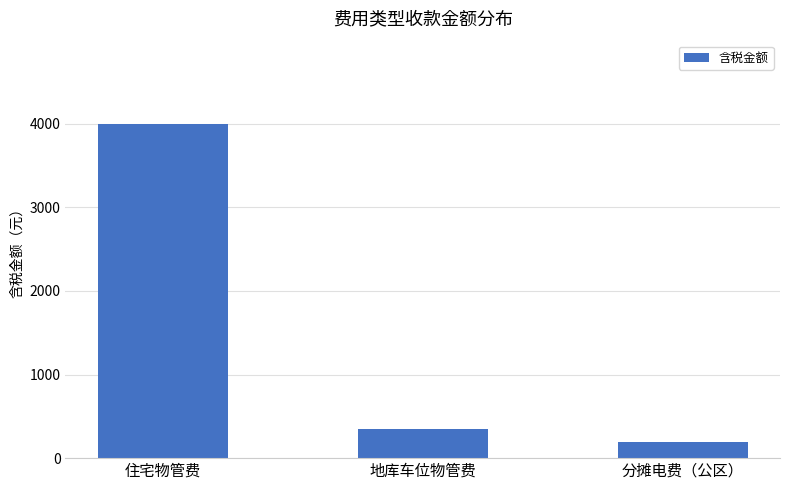

What is the approximate value at 地库车位物管费?

349.6